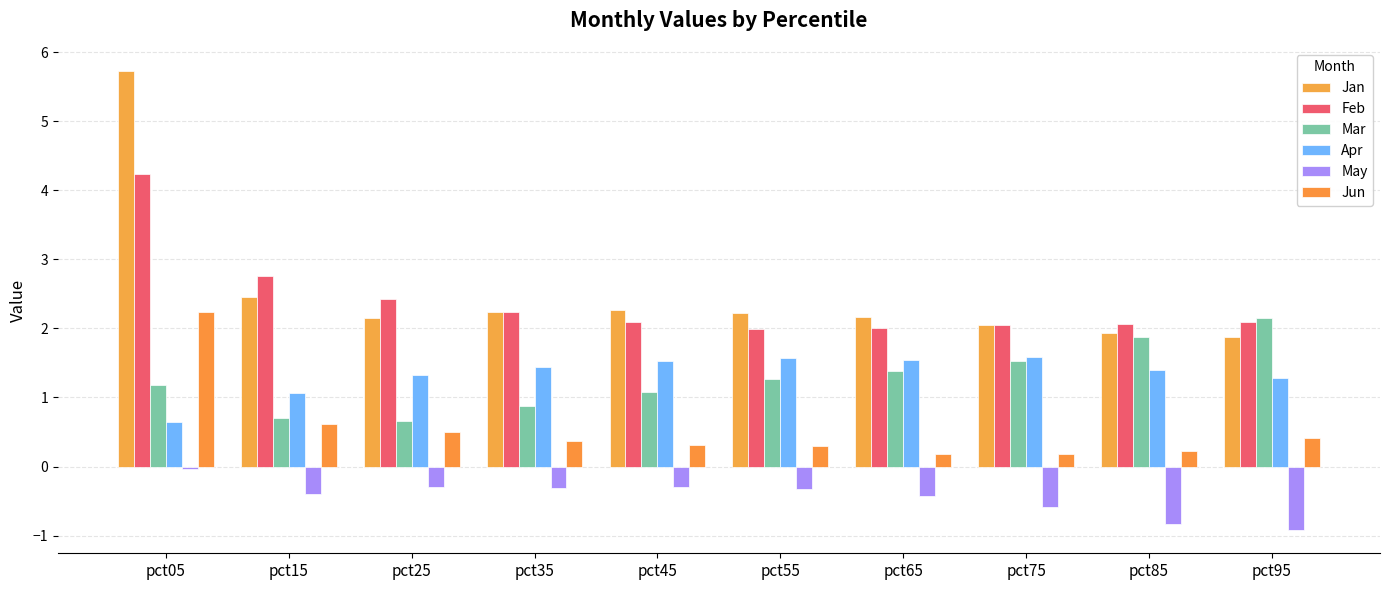

What is the difference between the highest and lowest values at pct15?

3.1